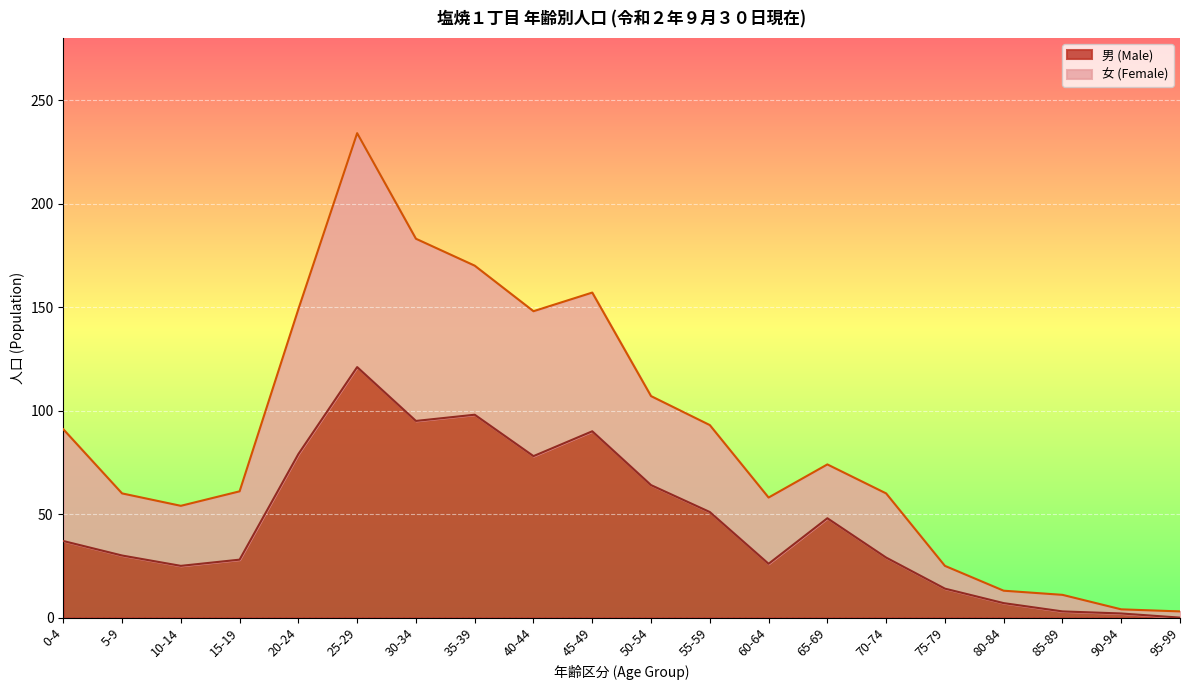

At which label does 男 (Male) reach its peak?

25-29